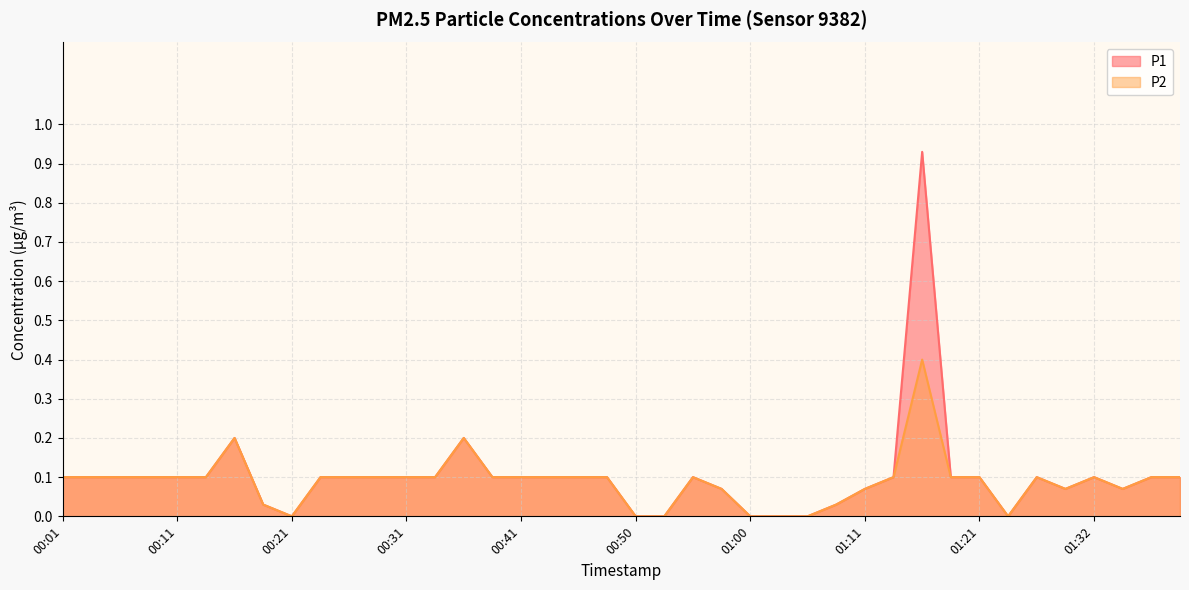

In P2, how many points are lower than both neighbors (excluding endpoints)?

4